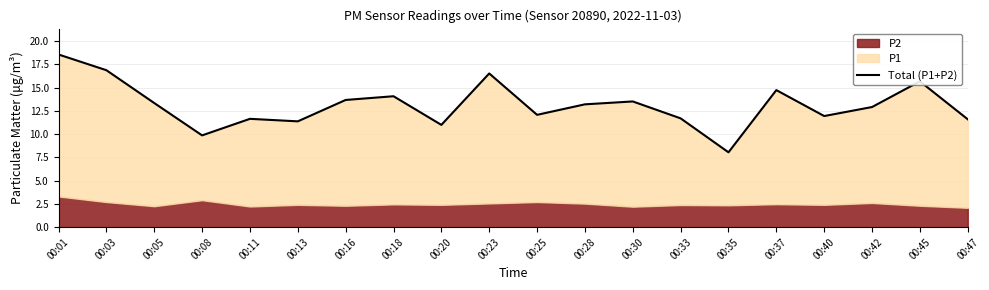

Which has a higher value, 00:45 or 00:20?

00:45